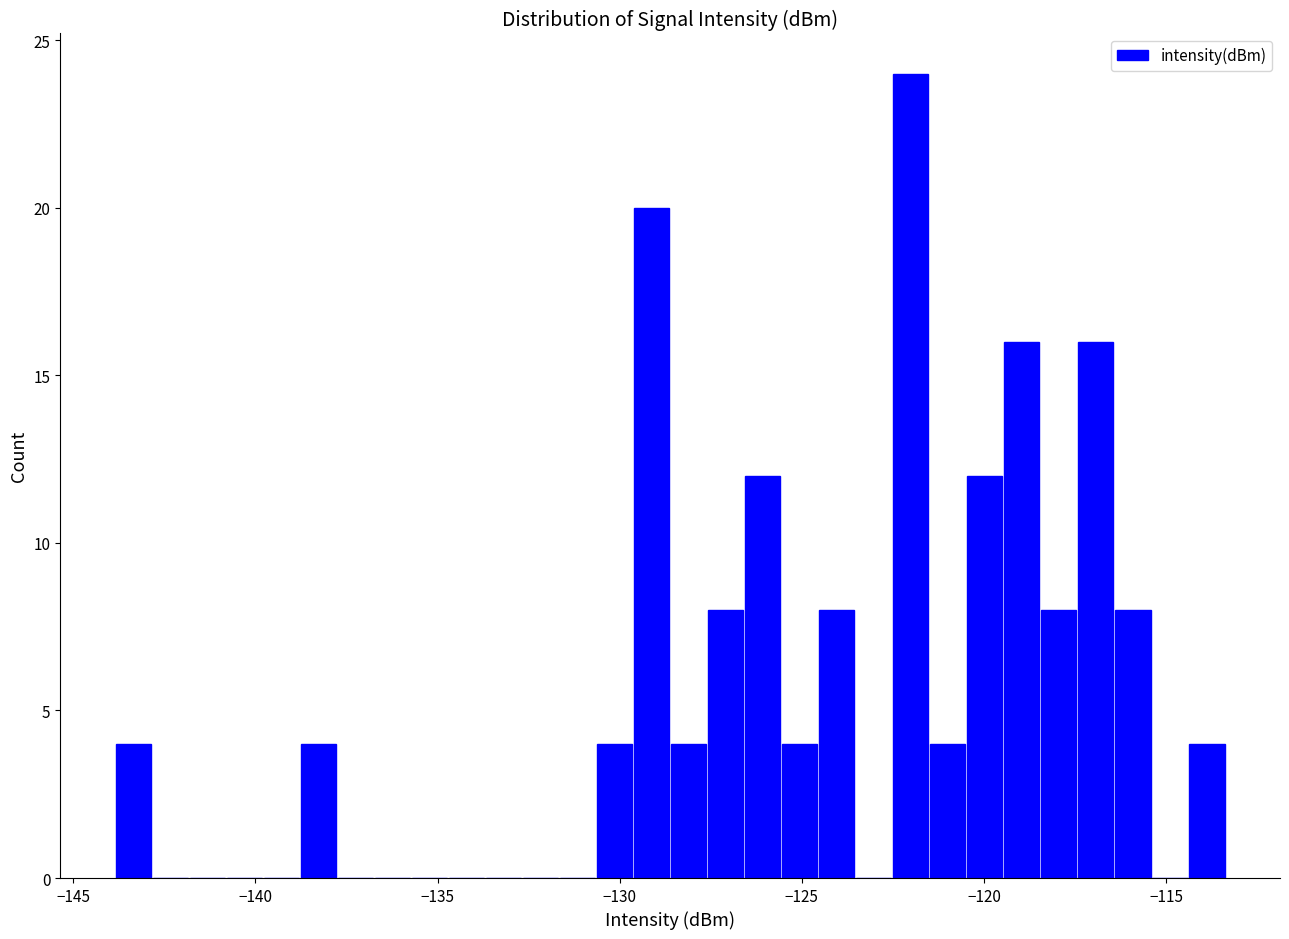

Read against the x-axis, roughly where is the centre of the tallest bar?

-122.0